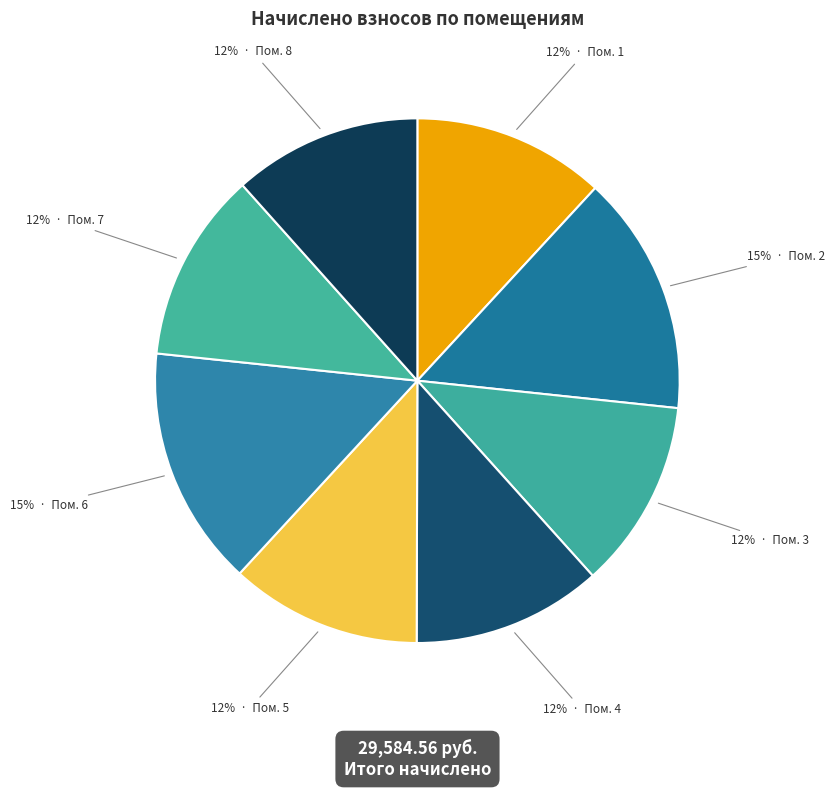

To the nearest percent, what is the difference between the largest and smallest slice percentages?

3%